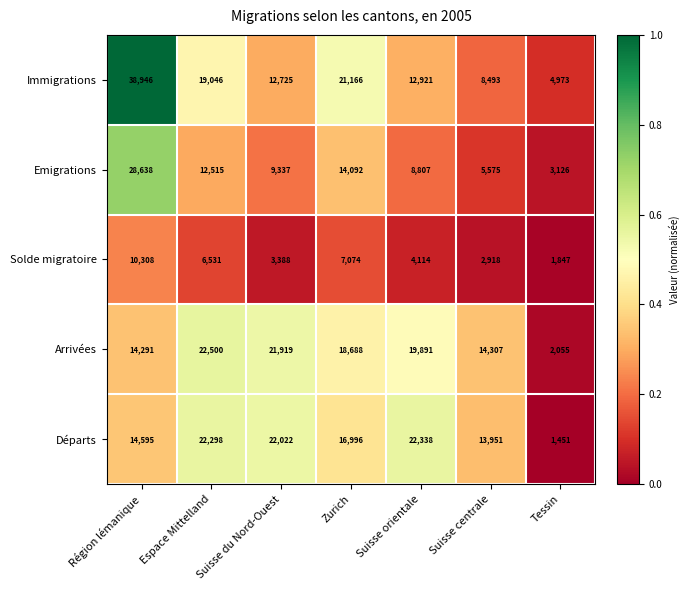

The value of Arrivées at Suisse orientale is 13010. True or false?

False